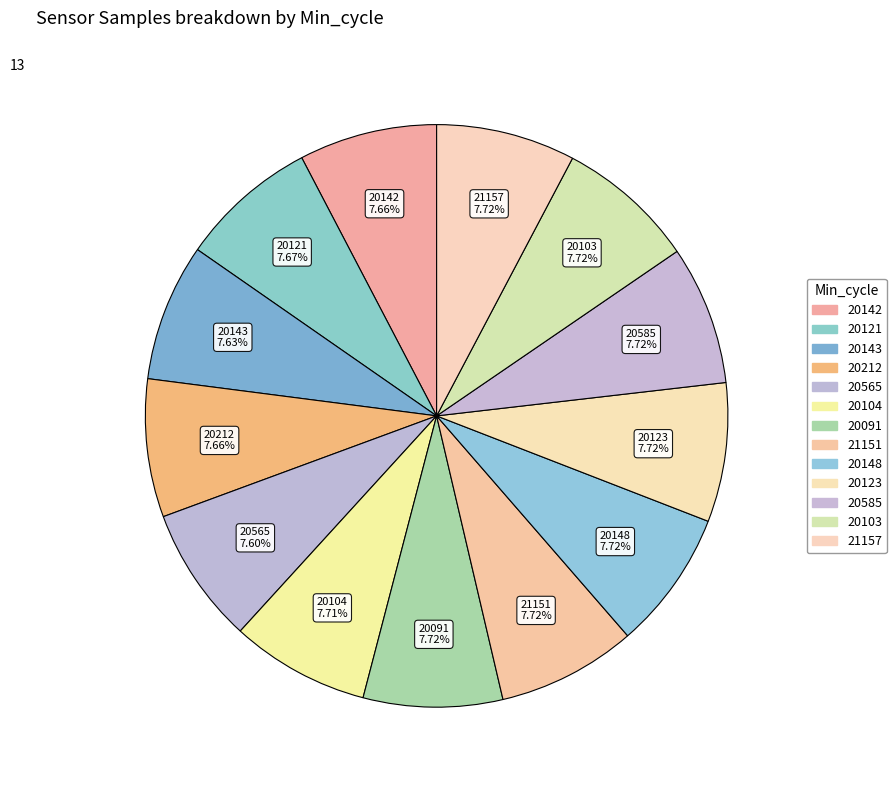

Which category has the smallest portion of the pie?

20565